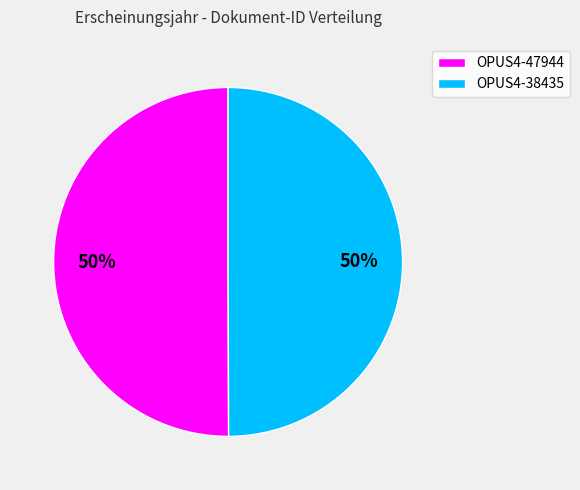

Combined, do OPUS4-47944 and OPUS4-38435 account for over 50%?

Yes